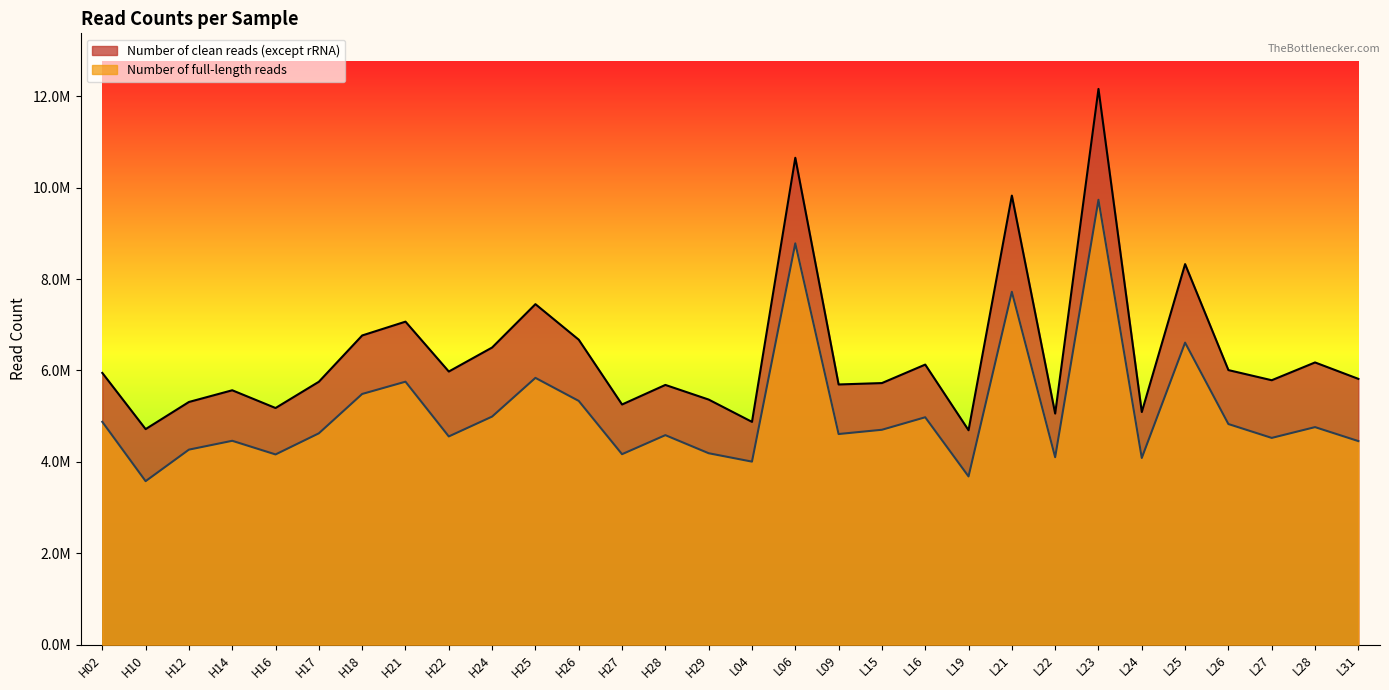

List the series in order of their overall mean, highest first.

Number of clean reads (except rRNA), Number of full-length reads